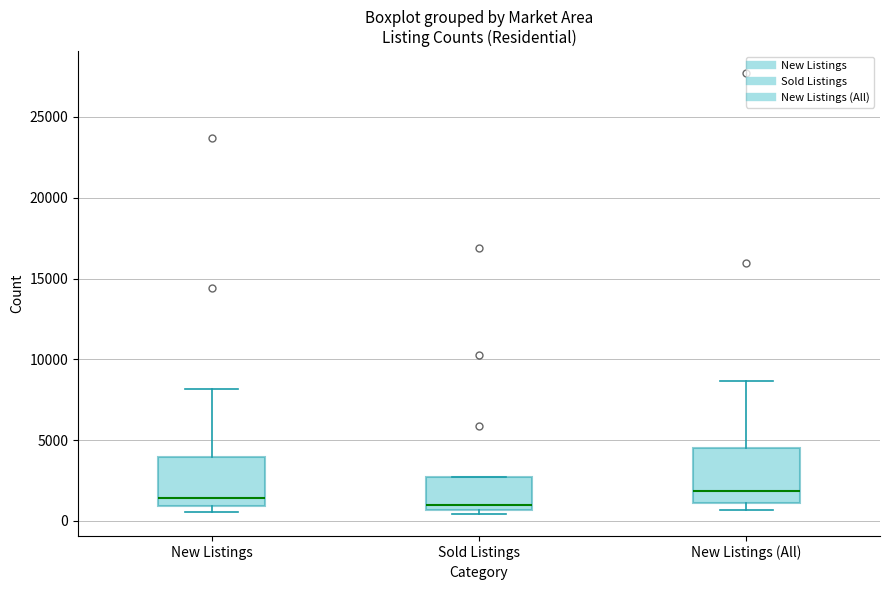

Reading left to right, transcribe this box plot: for each box, give where its median line is, the range the box spans, and where its two whiskers end, as read against the y-axis. The values are not printed on the chart, so give them approximately, as read against the axis.

New Listings: median 1500, box 1000 to 4000, whiskers 500 to 8000
Sold Listings: median 1000, box 500 to 2500, whiskers 500 (just below the box's lower edge) to 2500
New Listings (All): median 2000, box 1000 to 4500, whiskers 500 to 8500